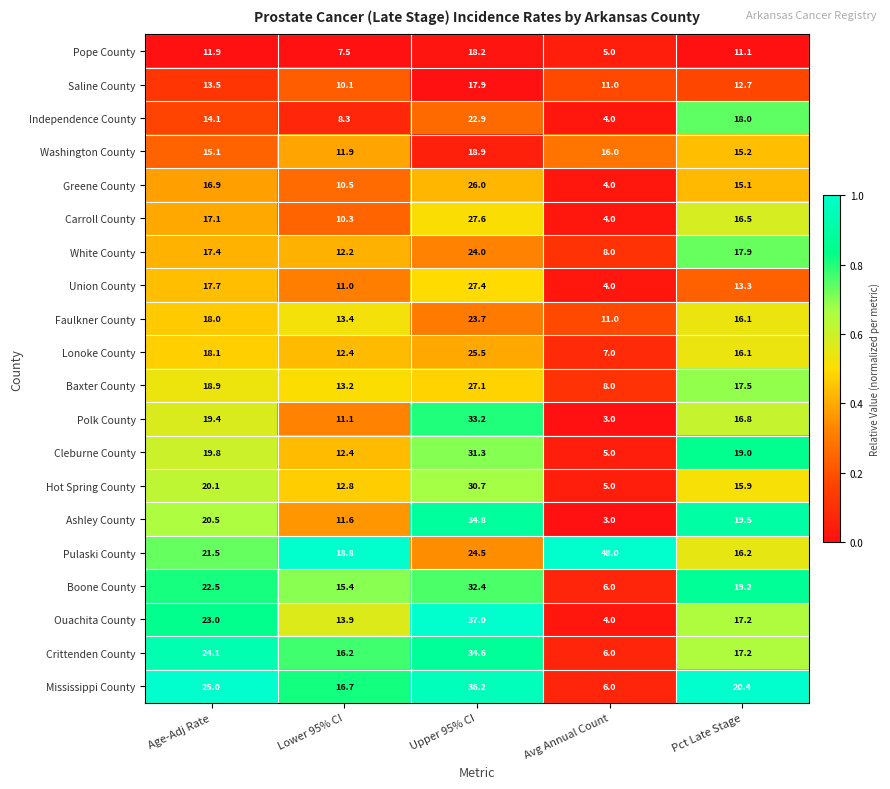

The Pulaski County series shows 8.3 at Lower 95% CI. True or false?

False